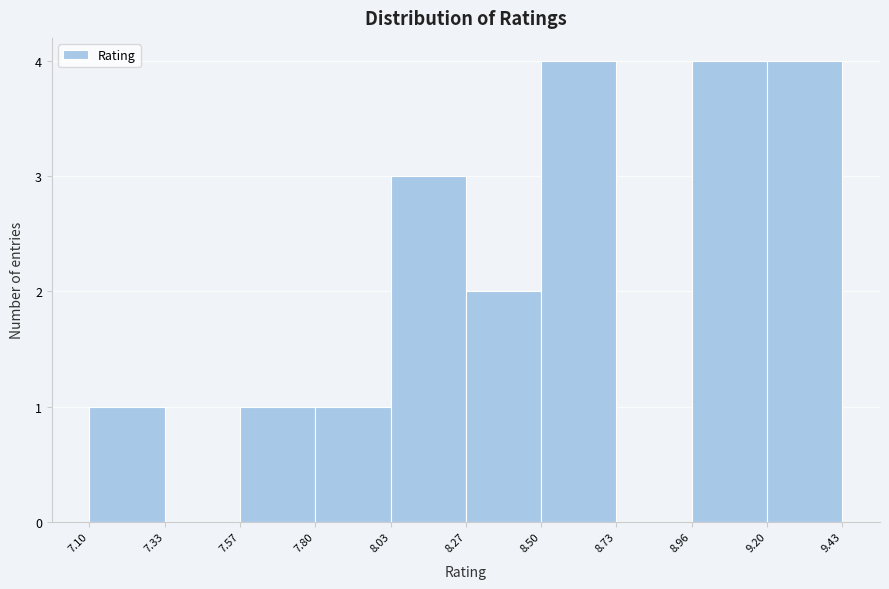

Reading left to right, list every bar in this chart as the range it spans on the x-axis followed by its height. The values are not printed on the chart, so give them approximately, as read against the axis.

7.10 to 7.33: 1
7.33 to 7.57: 0
7.57 to 7.80: 1
7.80 to 8.03: 1
8.03 to 8.27: 3
8.27 to 8.50: 2
8.50 to 8.73: 4
8.73 to 8.96: 0
8.96 to 9.20: 4
9.20 to 9.43: 4